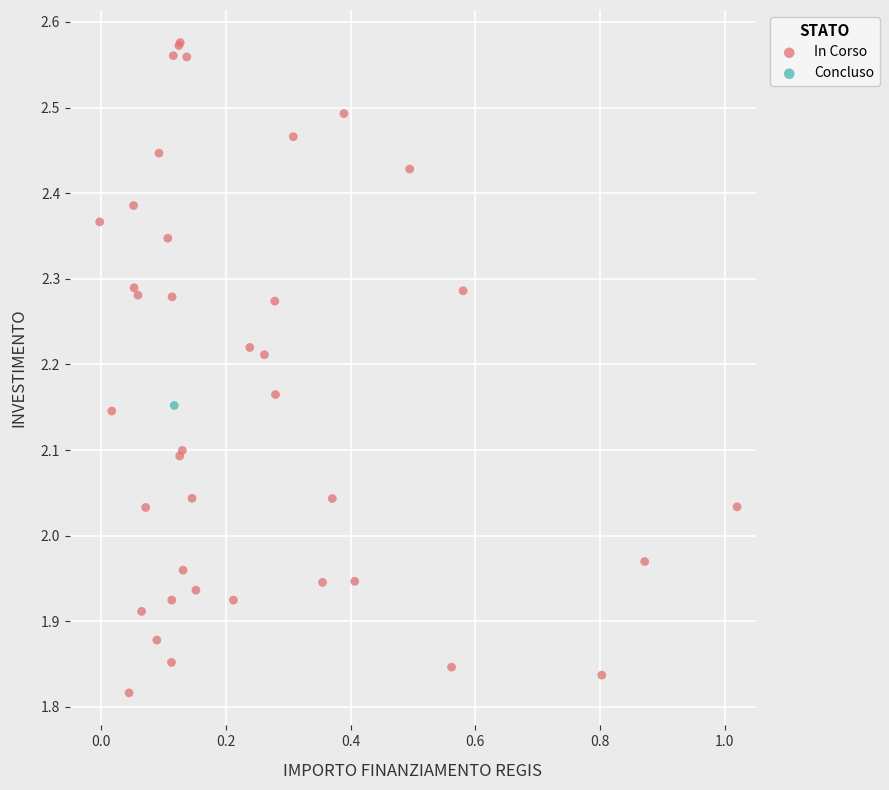

What are all the series names shown in the legend?

In Corso, Concluso